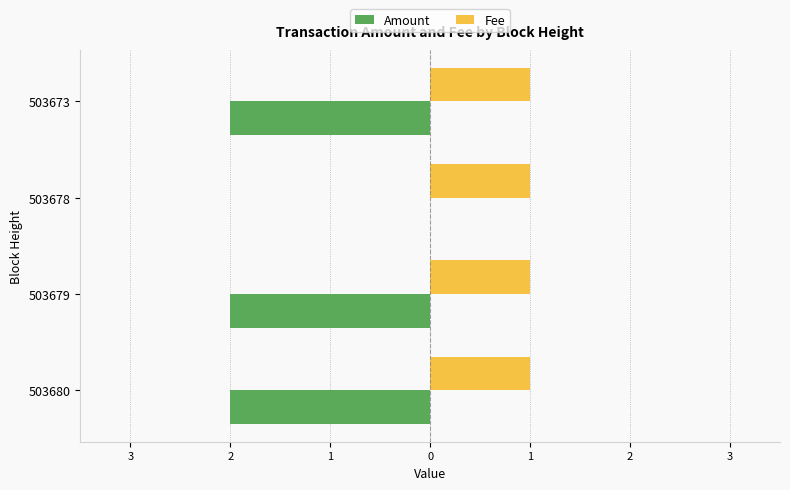

List the series in order of their peak value, lowest first.

Amount, Fee